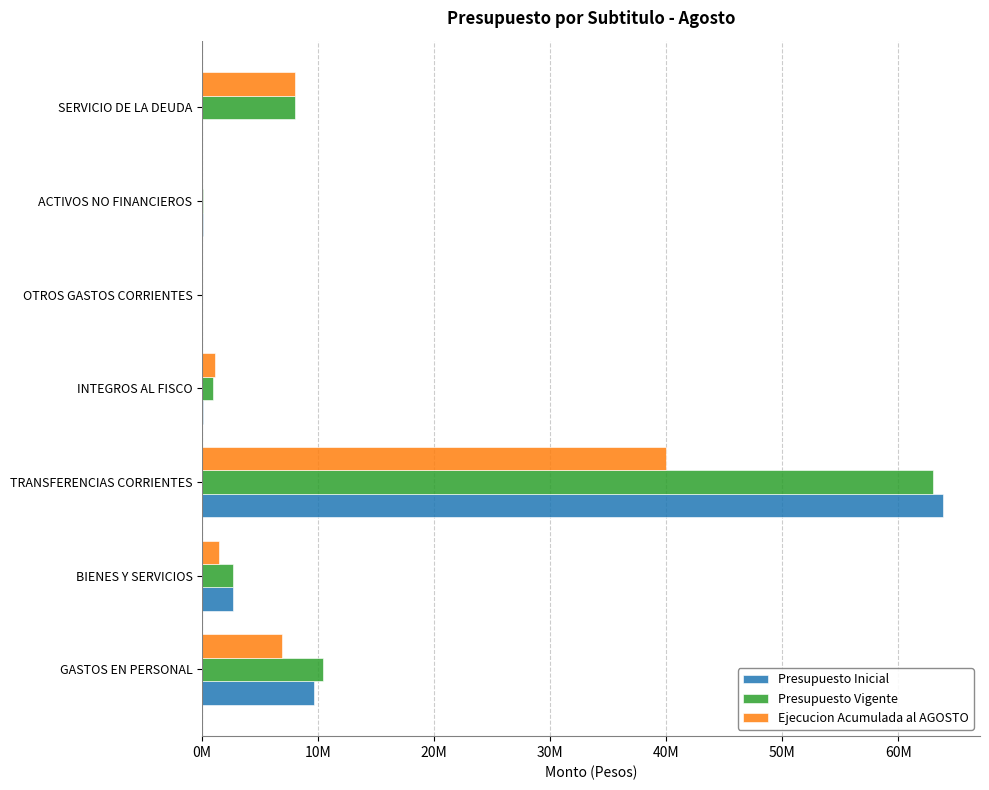

What is the average value of the Presupuesto Vigente series?

12166882